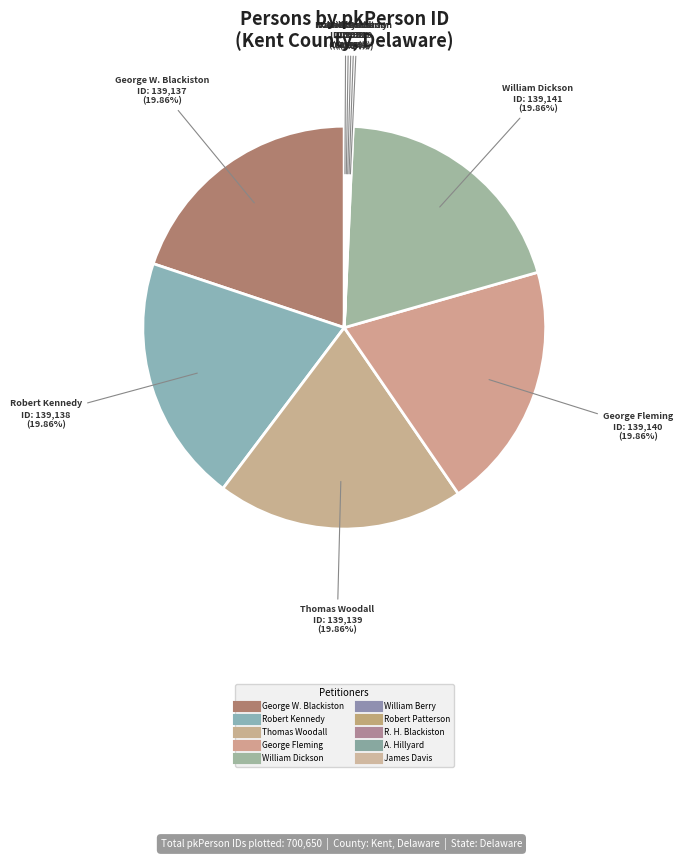

What is the change in value from Thomas Woodall to James Davis?

-138146